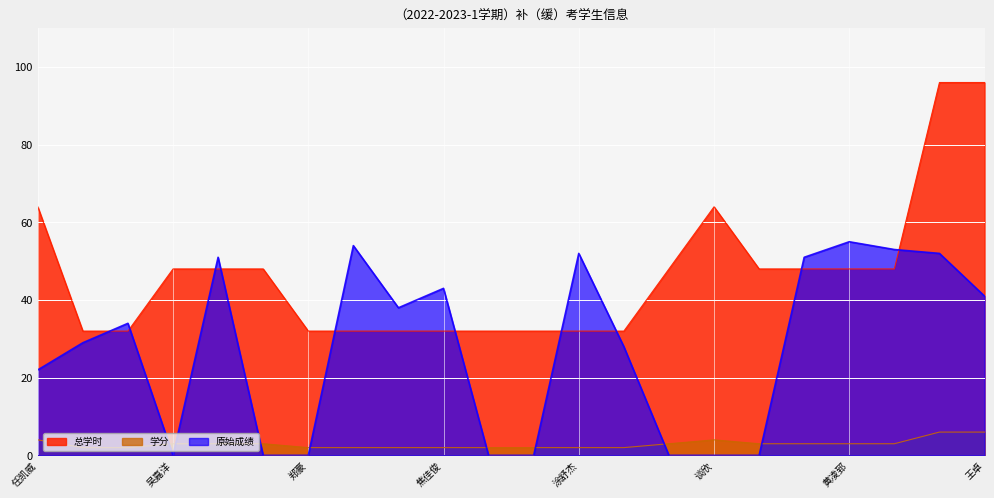

Does the chart display data point markers on the line(s)?

No